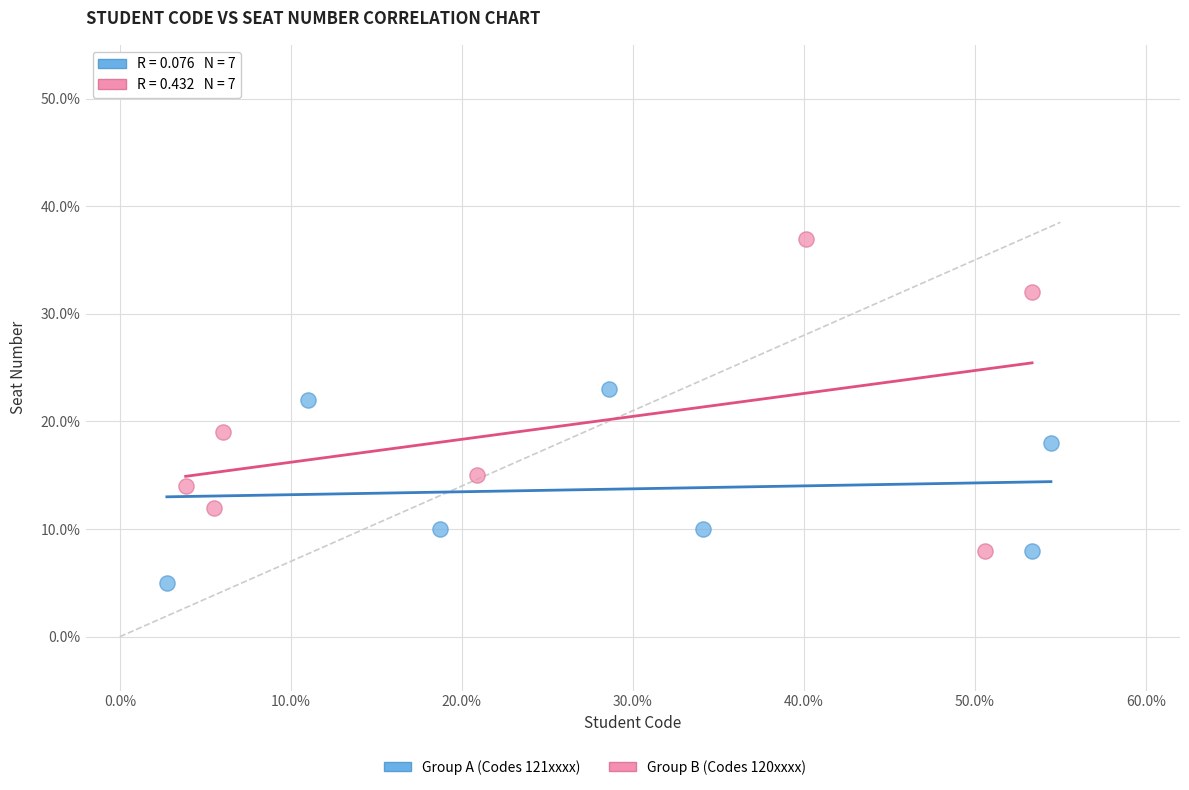

Which series reaches the minimum Y coordinate?

Group A (Codes 121xxxx)